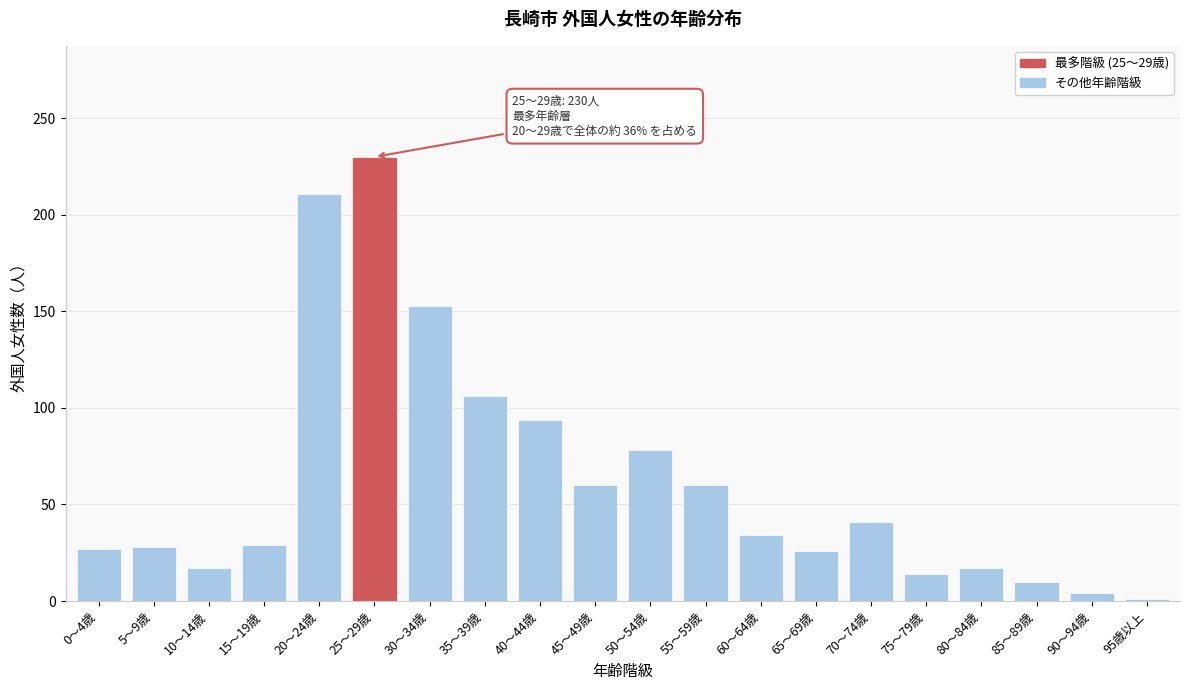

What is the label of the 2nd bar from the right?

90～94歳